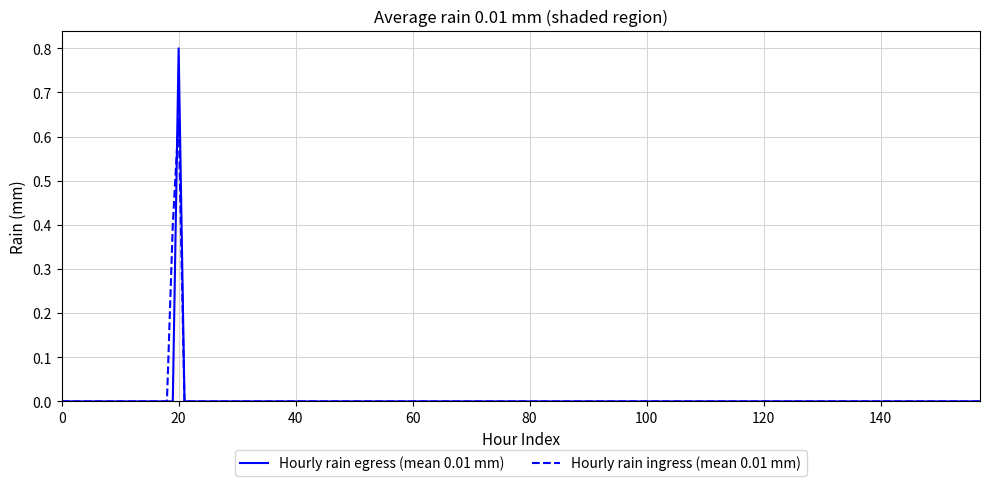

Which series has the widest spread of values?

Hourly rain egress (mean 0.01 mm)